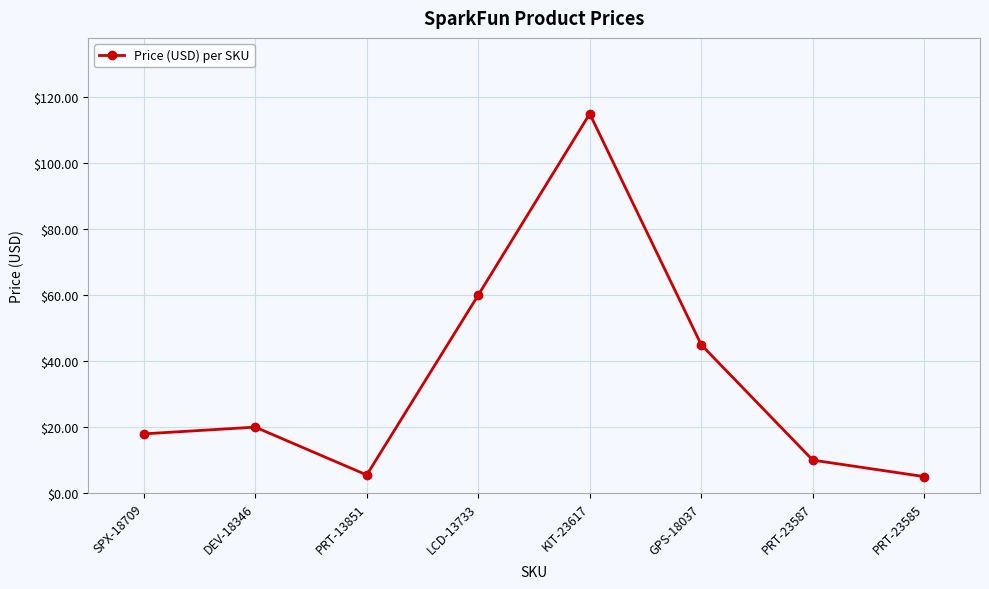

How many lines are shown in the chart?

1